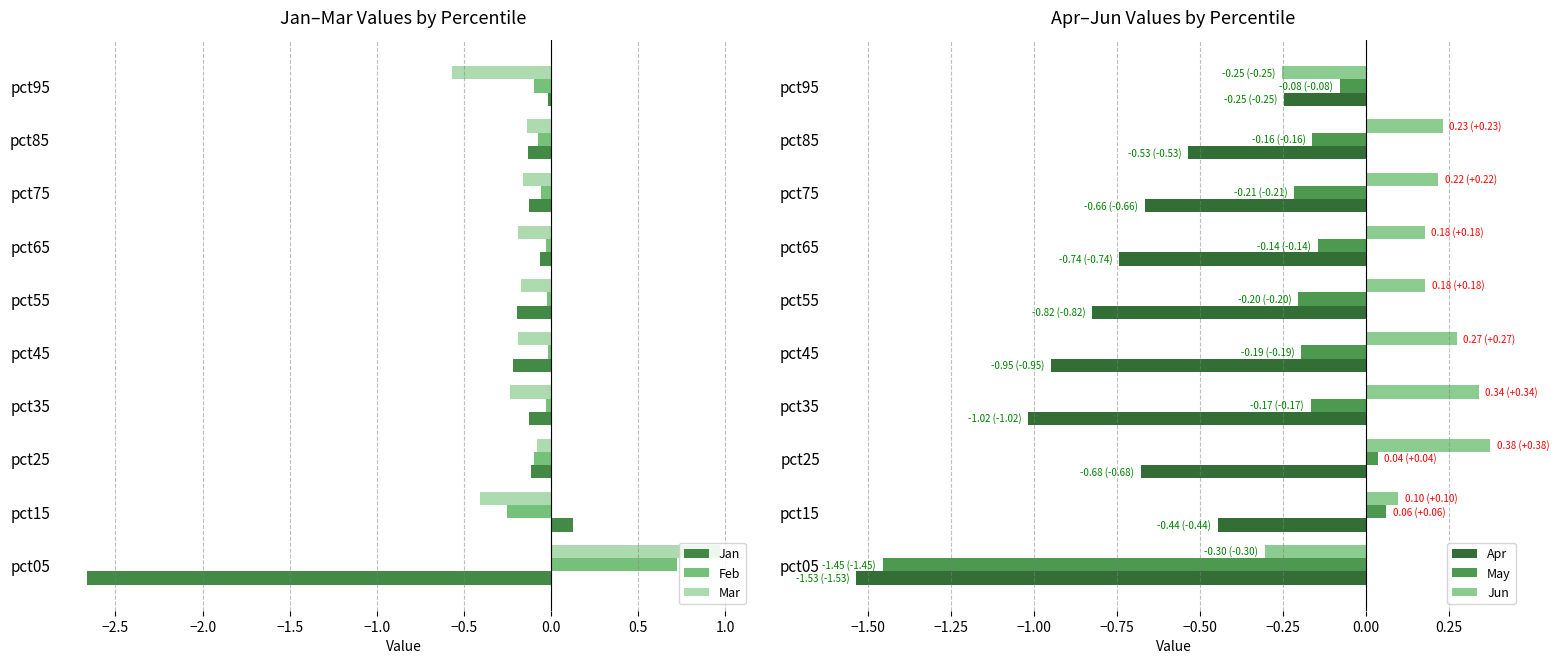

What is the smallest value displayed?

-2.7